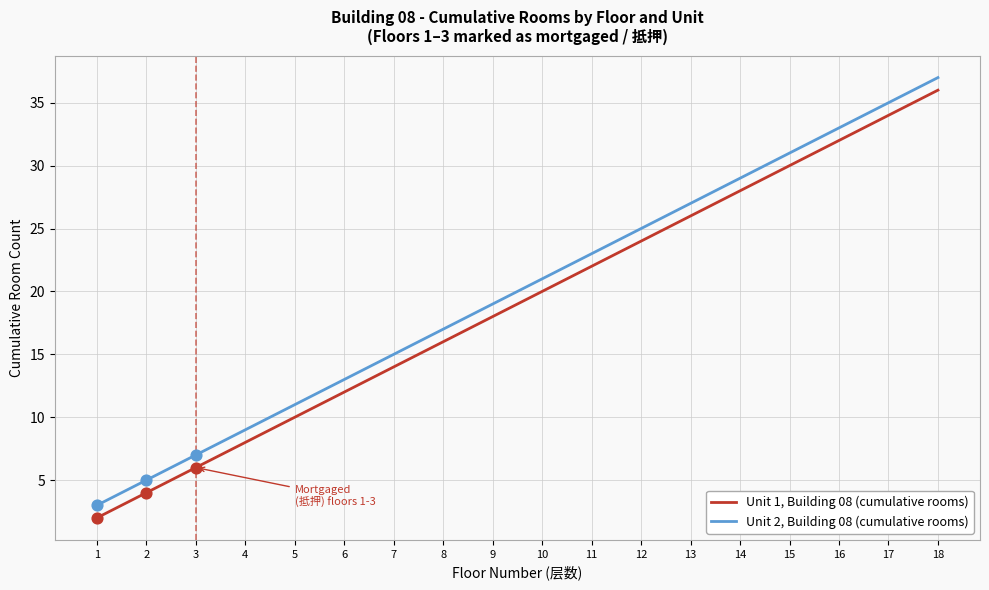

At how many categories does at least one series exceed 34?

2